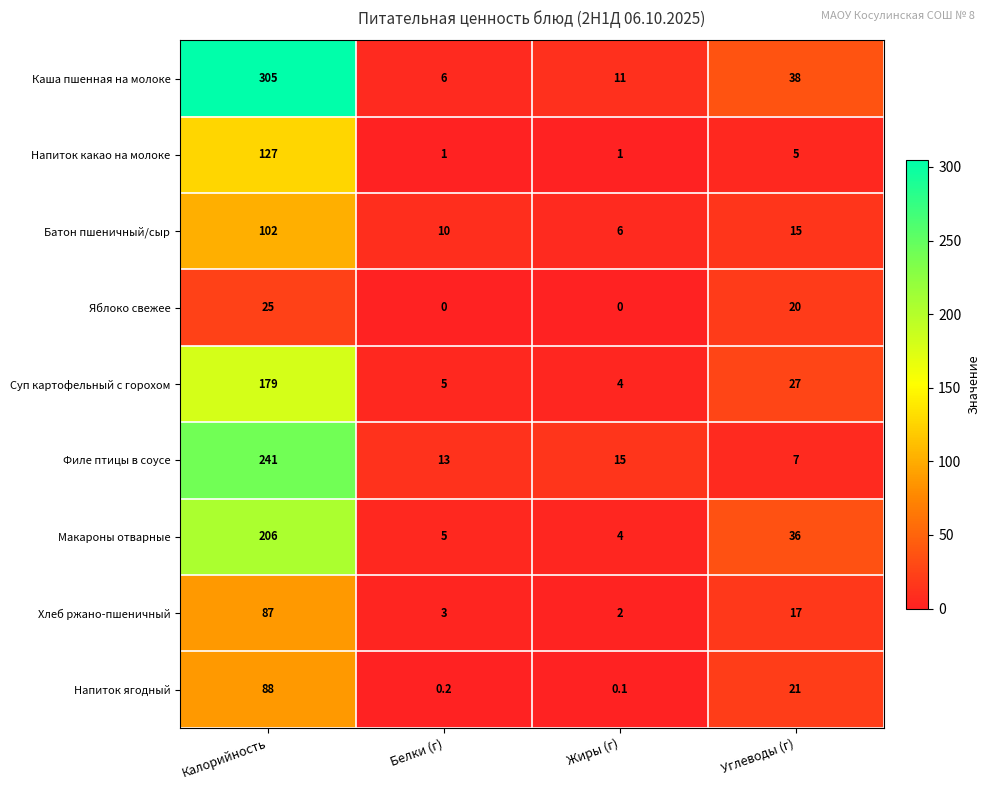

What is the difference between the second highest and second lowest values in the Хлеб ржано-пшеничный series?

14.0